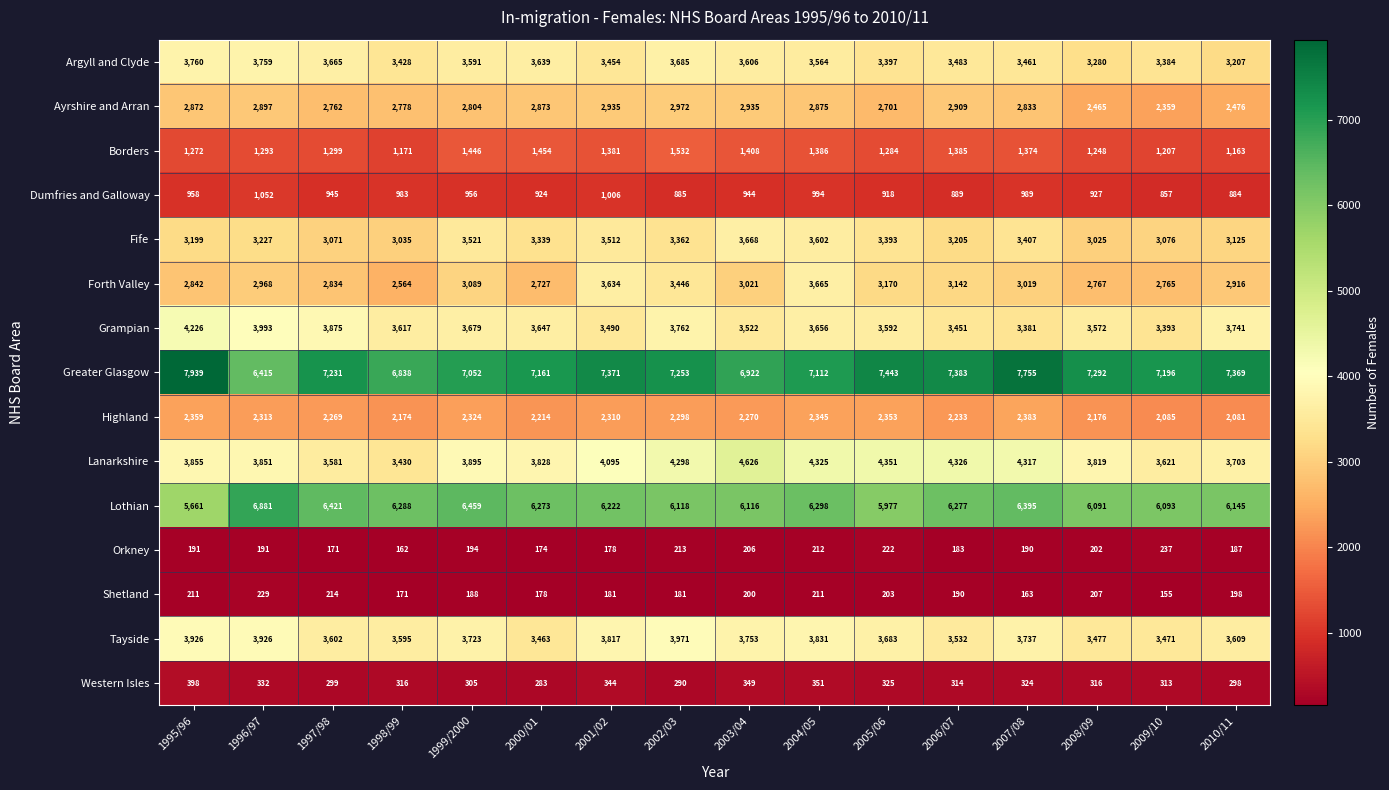

Where is Argyll and Clyde nearest to the value 3483?

2006/07